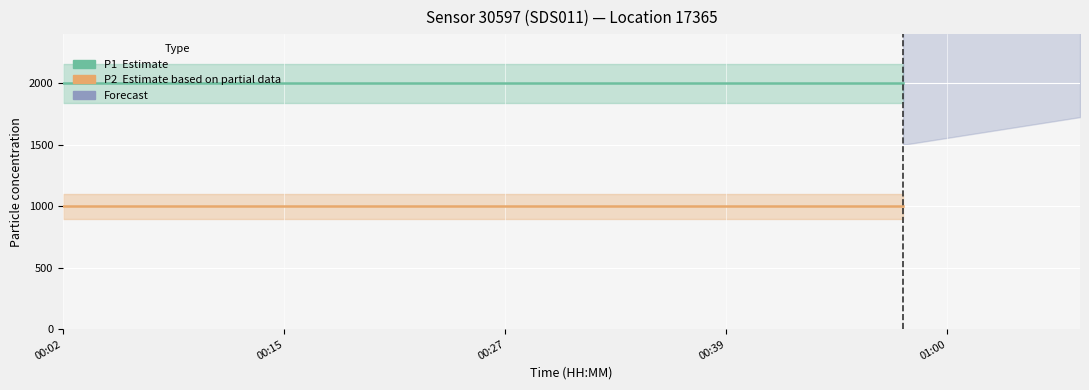

True or false: P1 and P2 cross at least once.

False